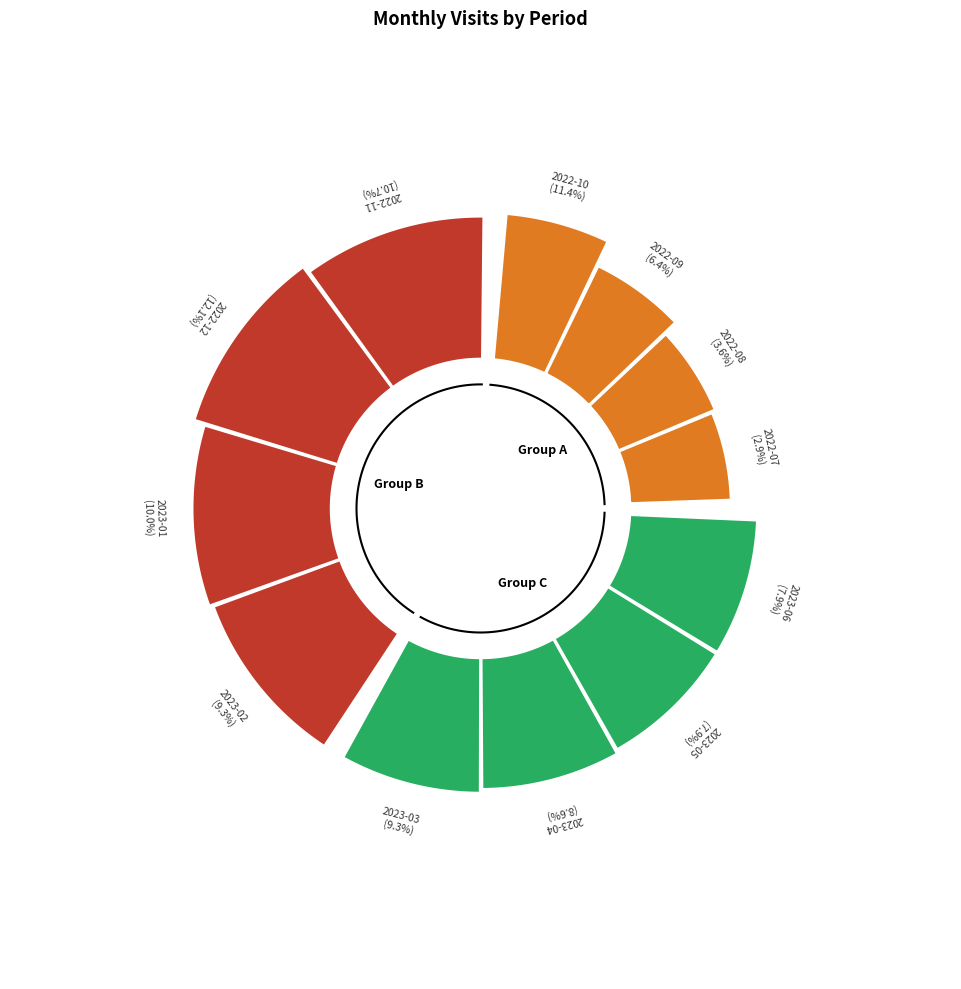

Rank the categories by value from highest to lowest.

2022-12, 2022-10, 2022-11, 2023-01, 2023-02, 2023-03, 2023-04, 2023-05, 2023-06, 2022-09, 2022-08, 2022-07